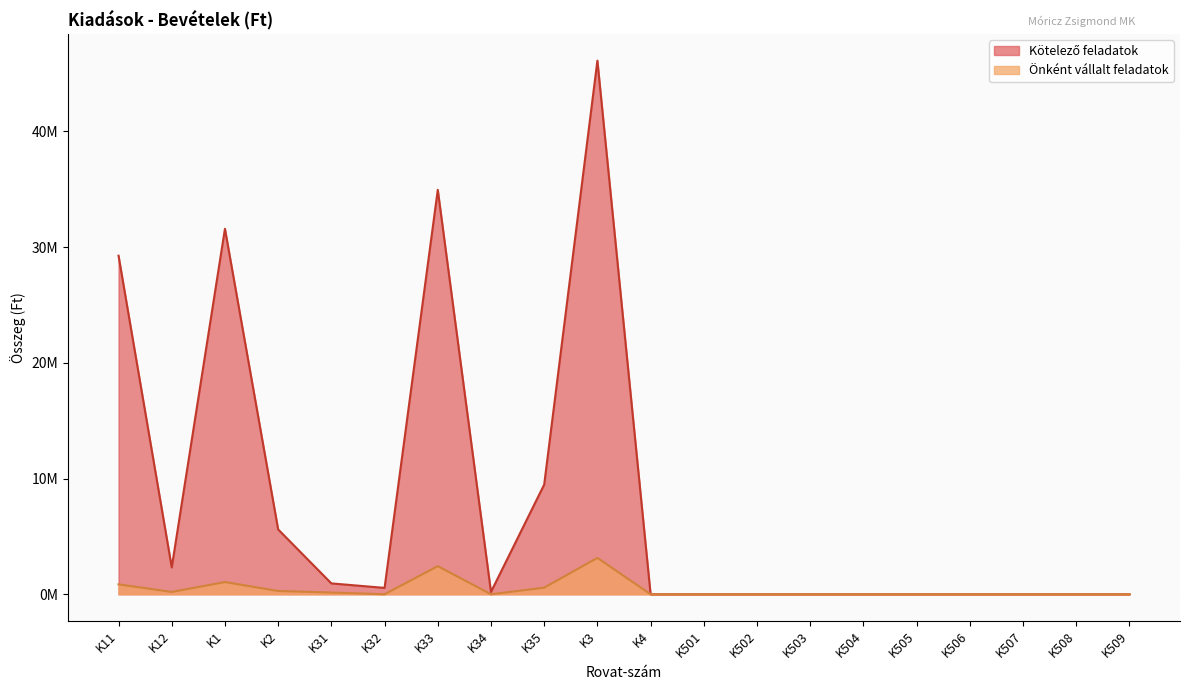

Where is Kötelező feladatok nearest to the value 23062450?

K11